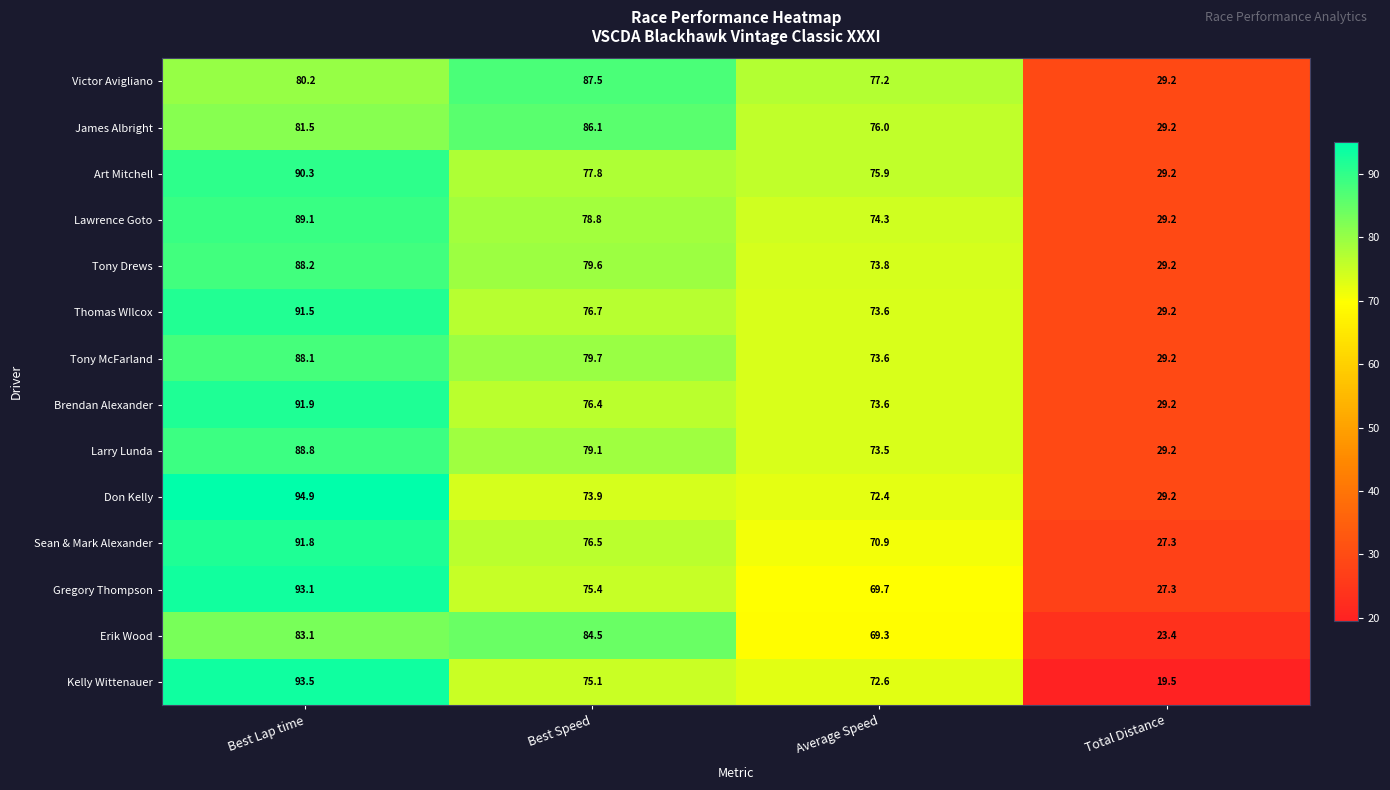

What is the greatest value displayed?

94.9